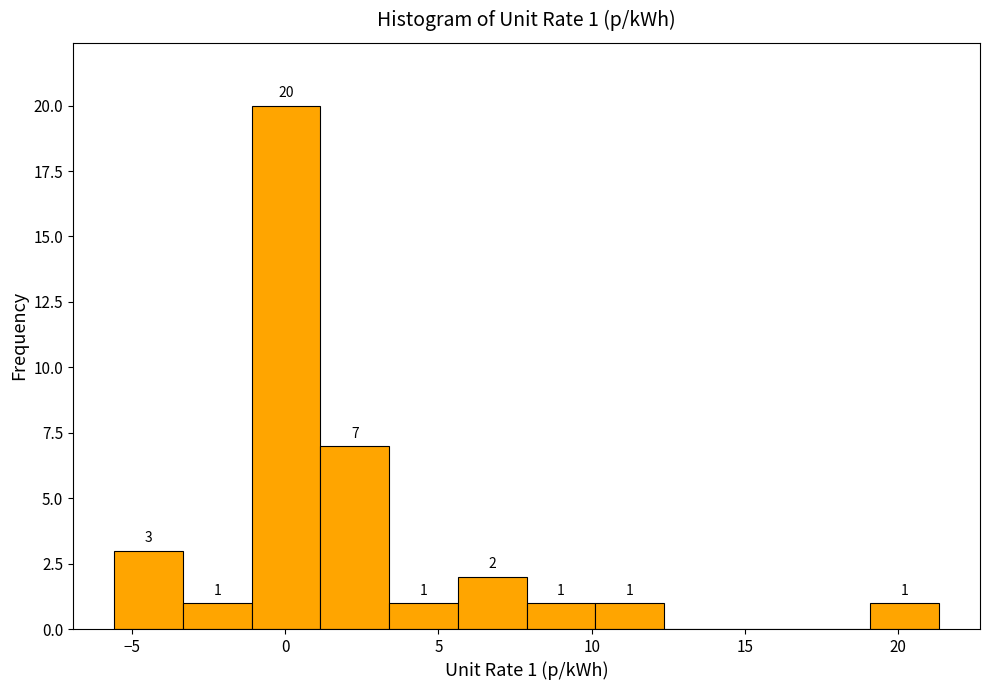

Which range on the x-axis has the tallest bar?

-1.0 to 1.0